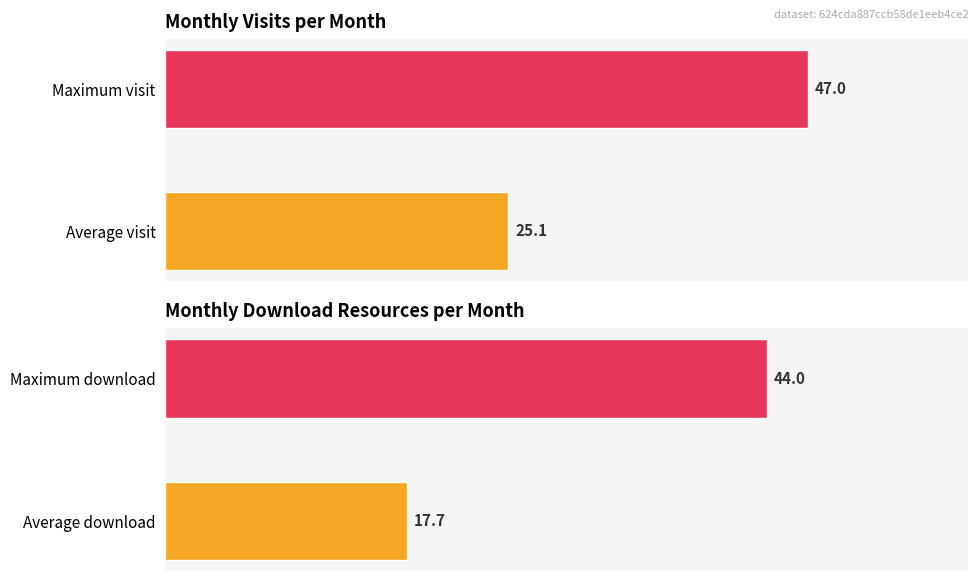

How many groups of bars are there?

2